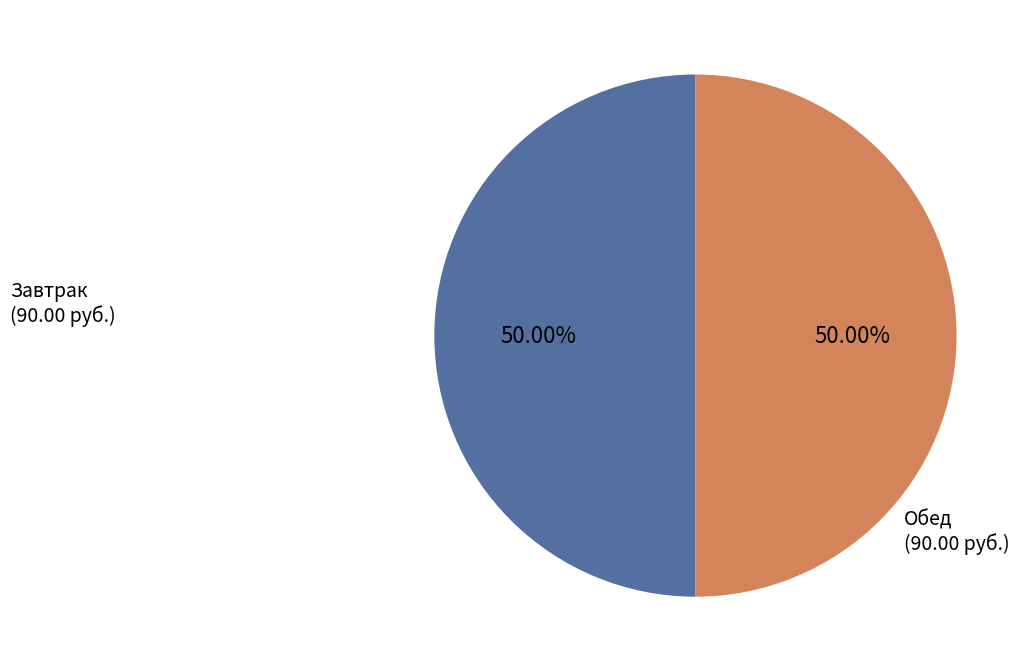

Is there a majority slice in this chart?

No